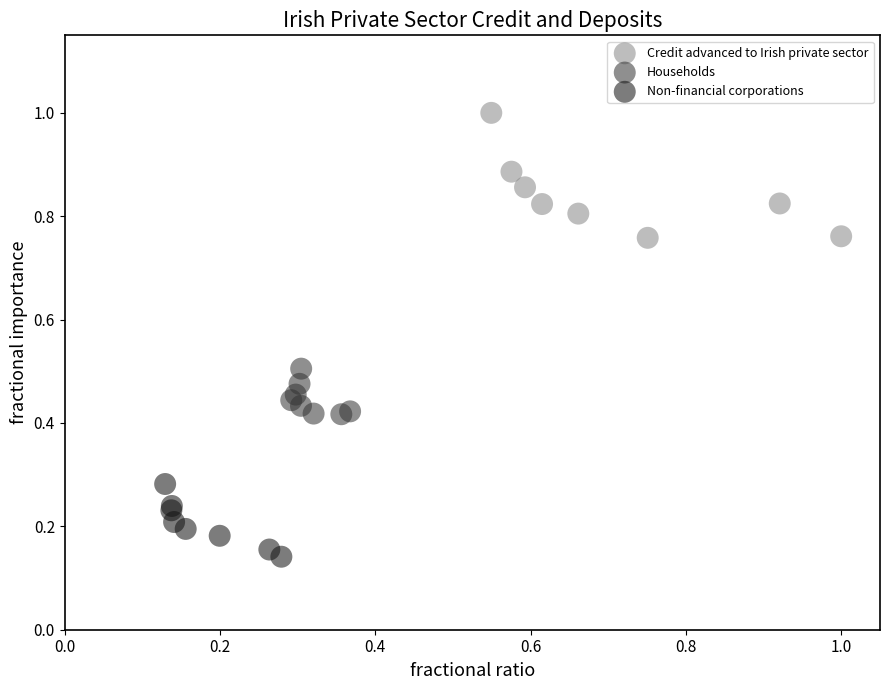

What are all the series names shown in the legend?

Credit advanced to Irish private sector, Households, Non-financial corporations